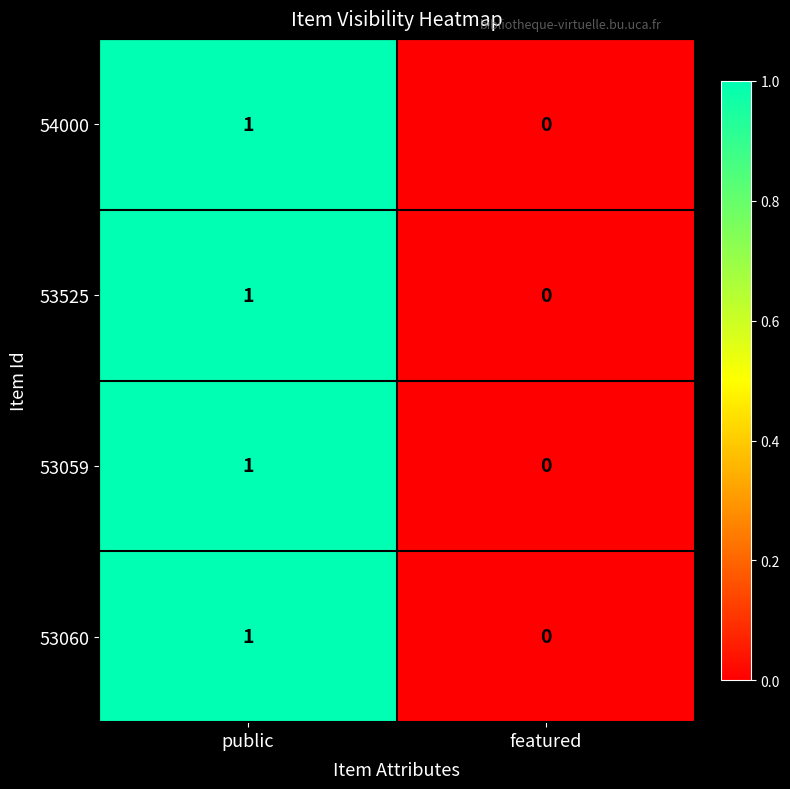

How many categories are shown in the chart?

2